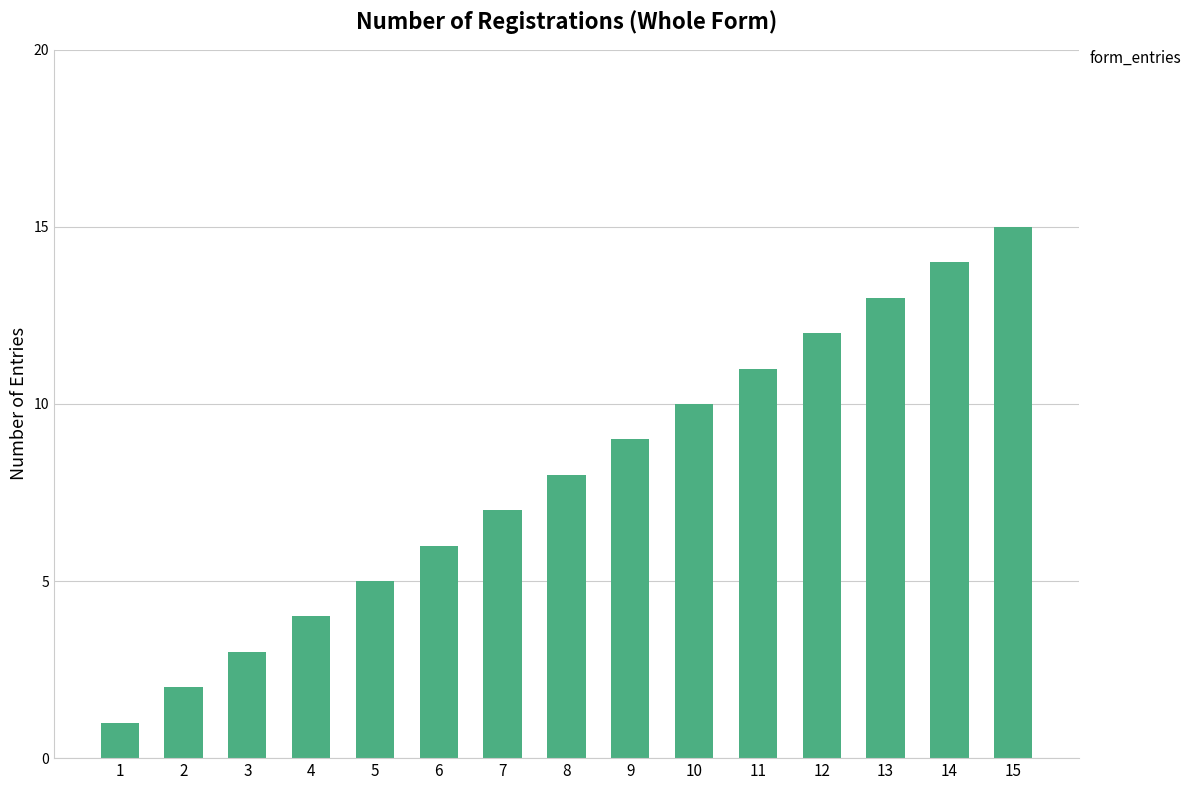

Which category has the highest value across all series?

15